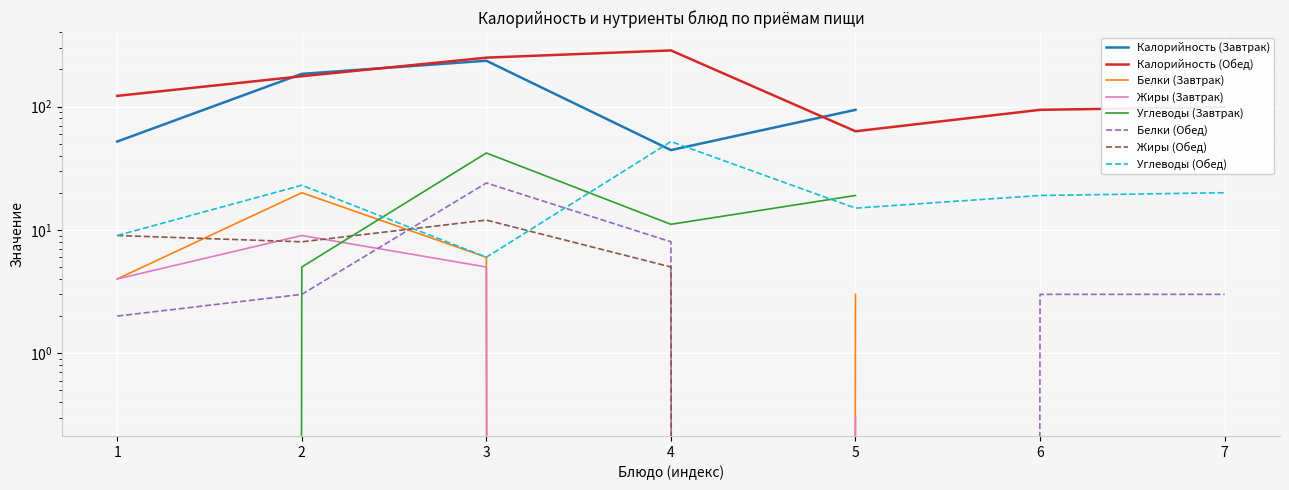

True or false: the data shows 249 at 3.

True